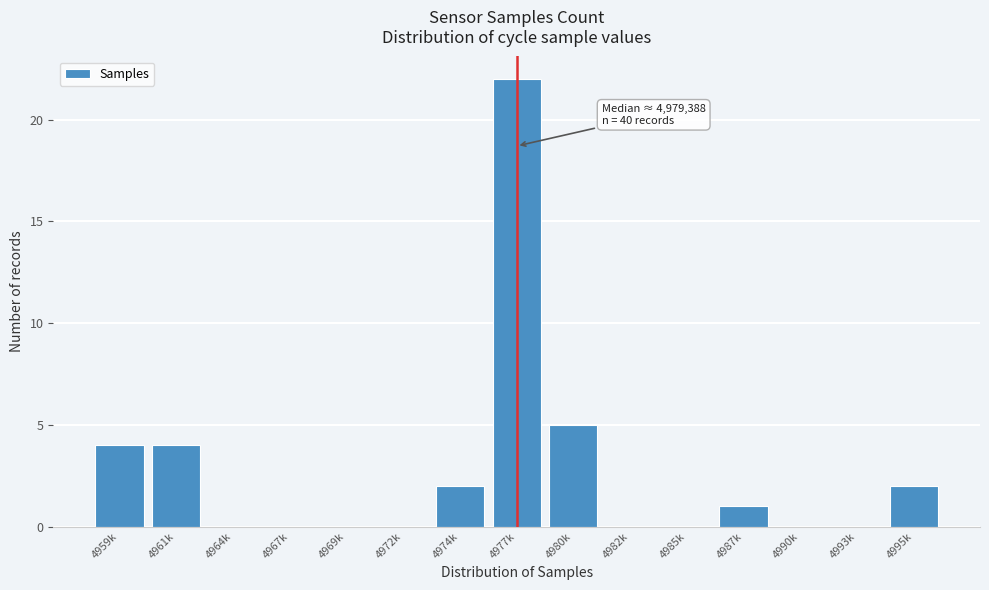

Reading right to left, extract all data points from this chart.

4995k=2	4993k=0	4990k=0	4987k=1	4985k=0	4982k=0	4980k=5	4977k=22	4974k=2	4972k=0	4969k=0	4967k=0	4964k=0	4961k=4	4959k=4